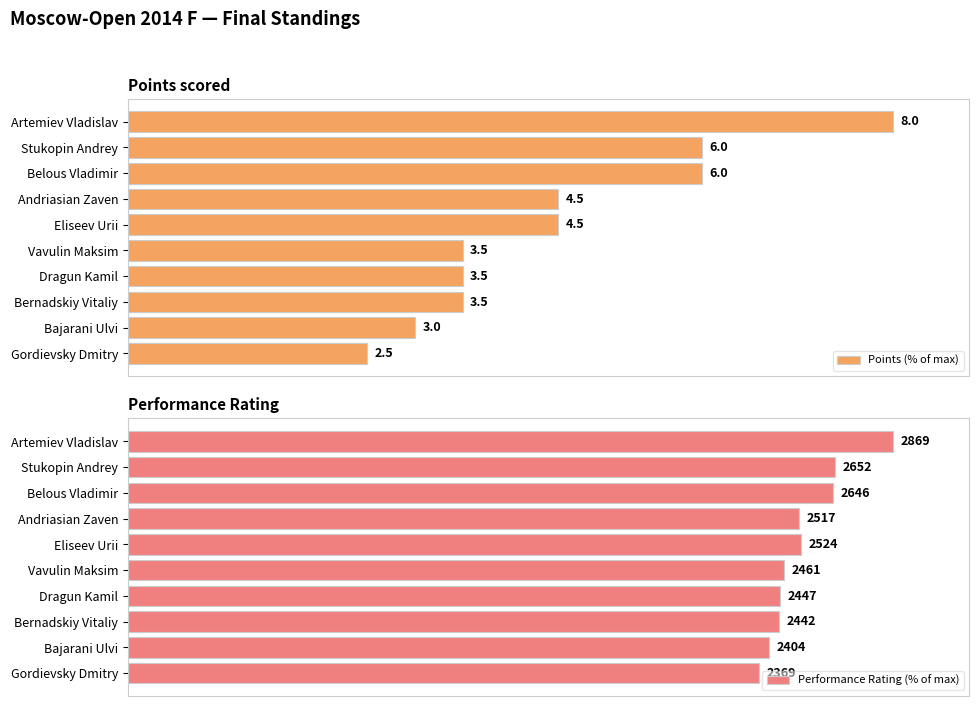

What is the value of the Points (% of max) bar at the 1st from the left?

100.0